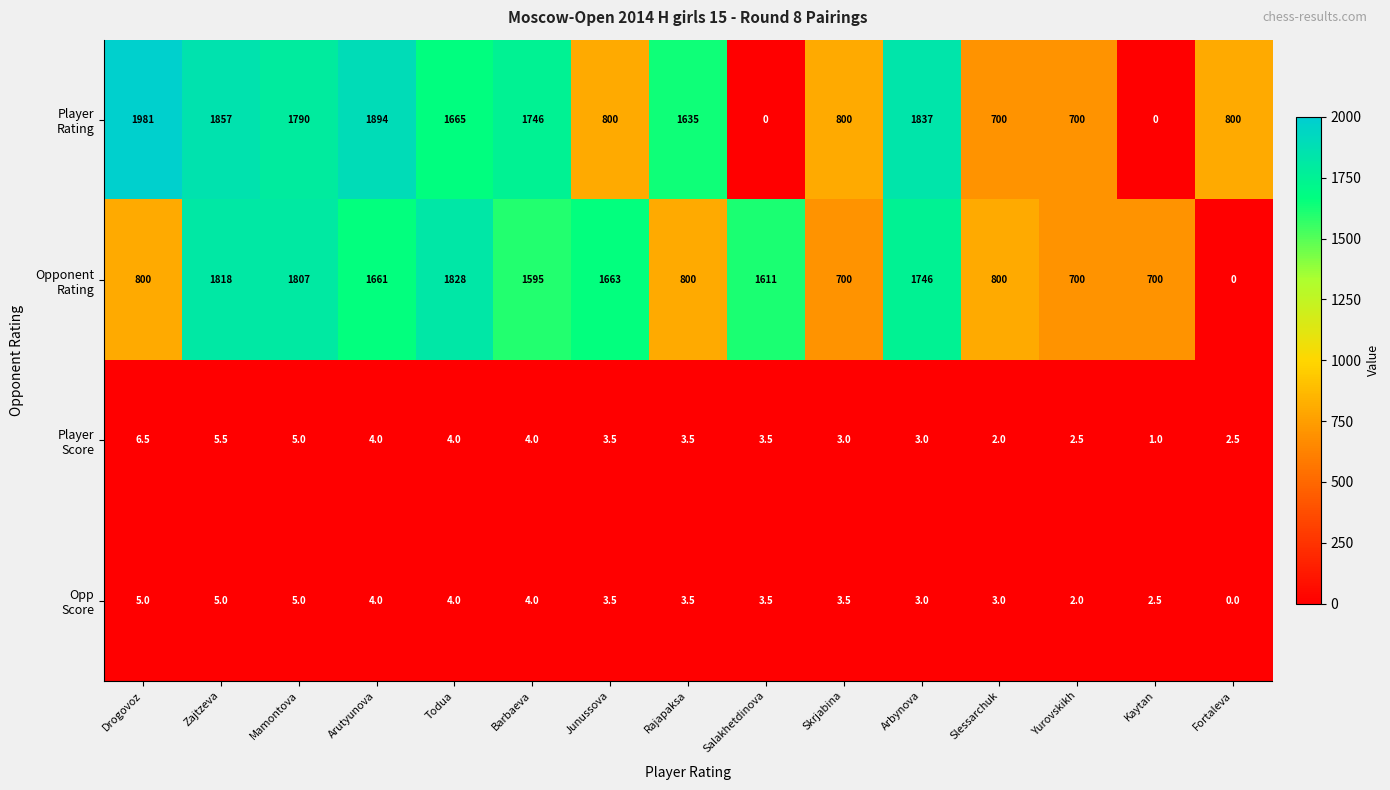

At how many categories does at least one series exceed 1083?

10